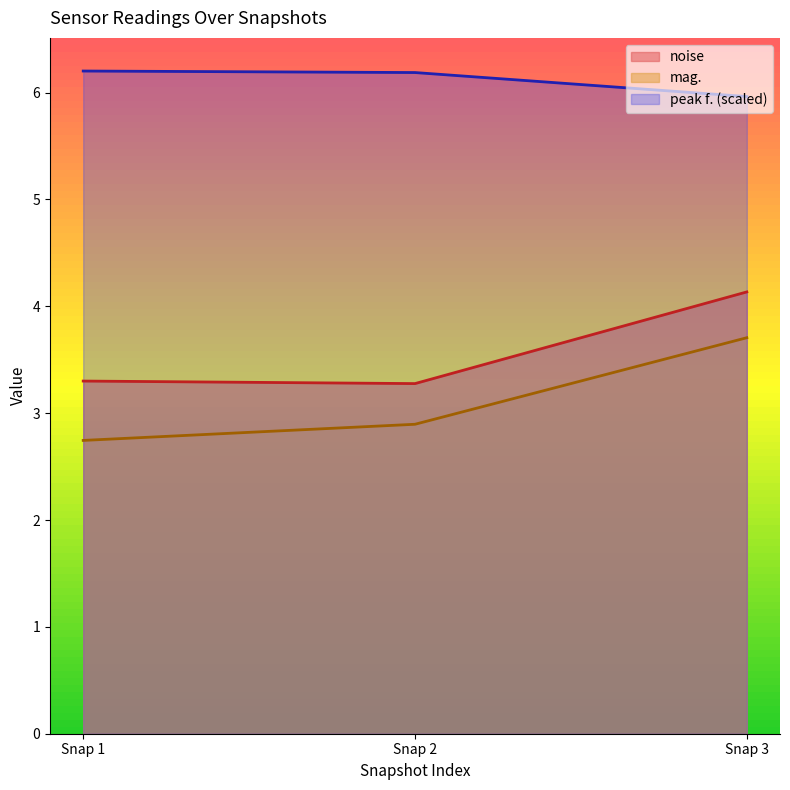

What is the minimum value shown in the chart?

2.7